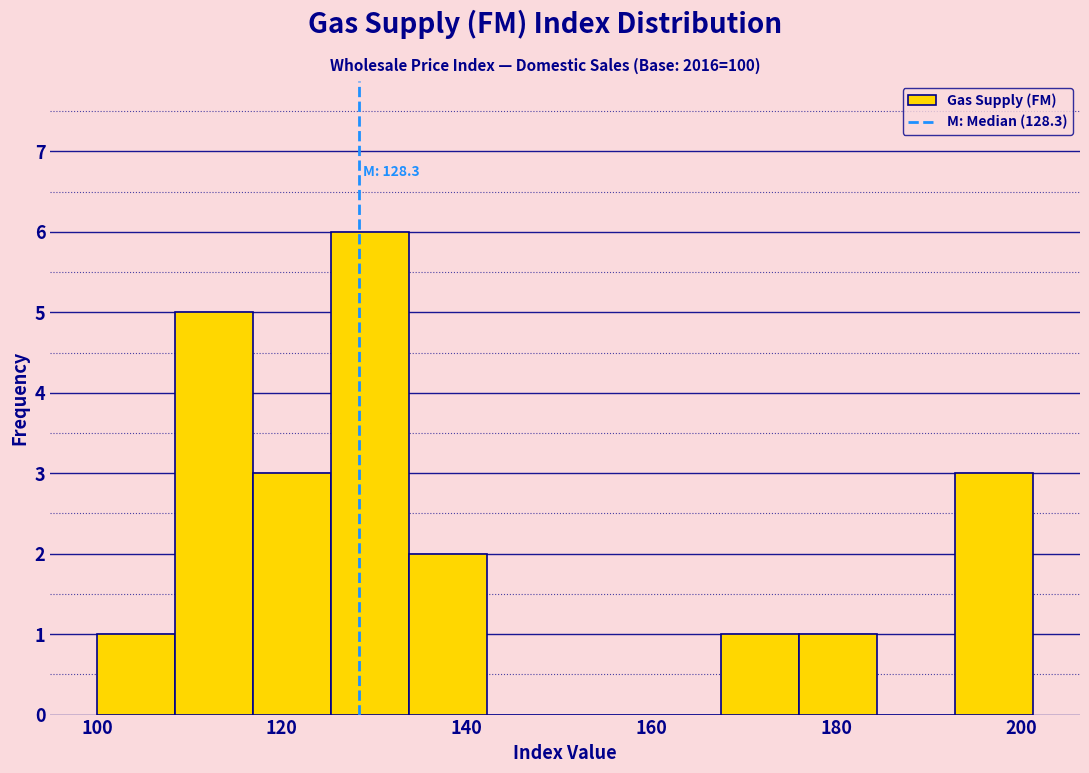

Which range on the x-axis has the tallest bar?

126 to 134